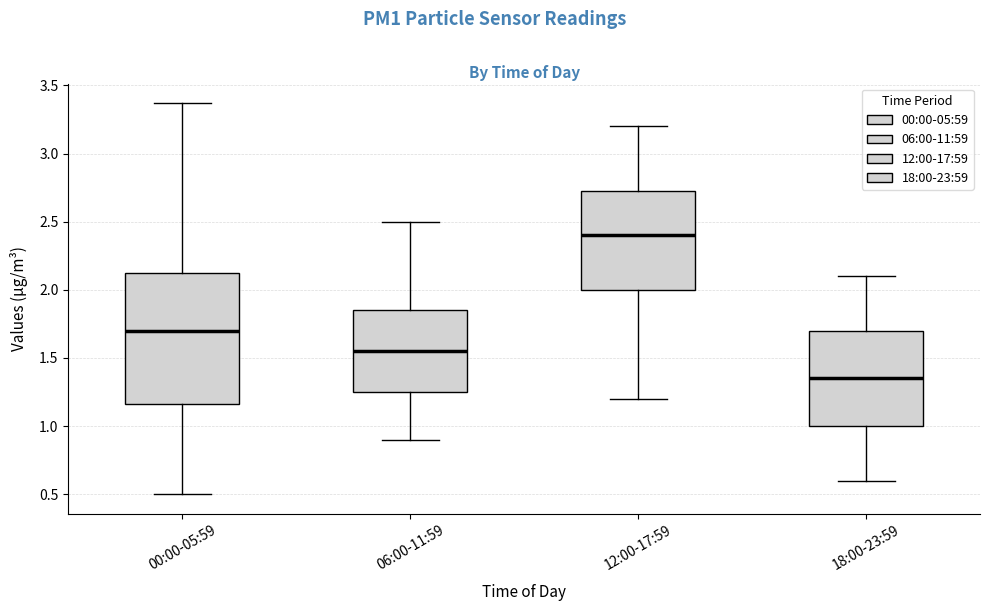

Reading left to right, transcribe this box plot: for each box, give where its median line is, the range the box spans, and where its two whiskers end, as read against the y-axis. The values are not printed on the chart, so give them approximately, as read against the axis.

00:00-05:59: median 1.70, box 1.15 to 2.10, whiskers 0.50 to 3.35
06:00-11:59: median 1.55, box 1.25 to 1.85, whiskers 0.90 to 2.50
12:00-17:59: median 2.40, box 2.00 to 2.75, whiskers 1.20 to 3.20
18:00-23:59: median 1.35, box 1.00 to 1.70, whiskers 0.60 to 2.10